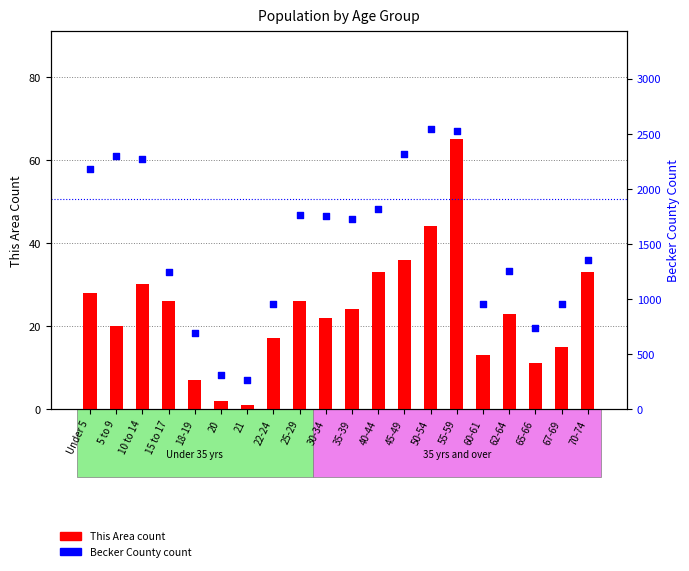

At how many categories does at least one series exceed 2245?

5